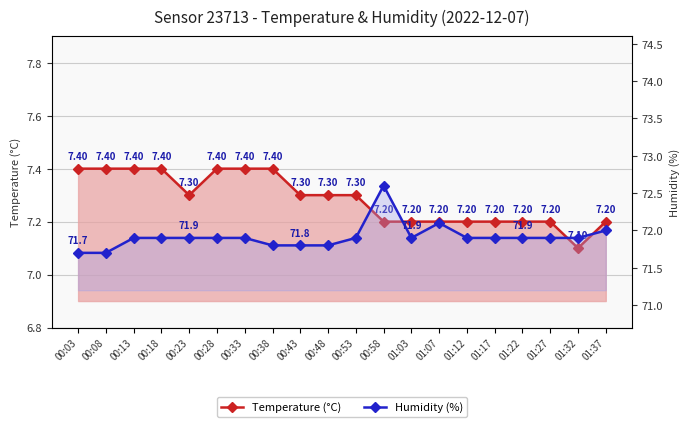

What value does the Humidity (%) series have at 00:18?

71.9